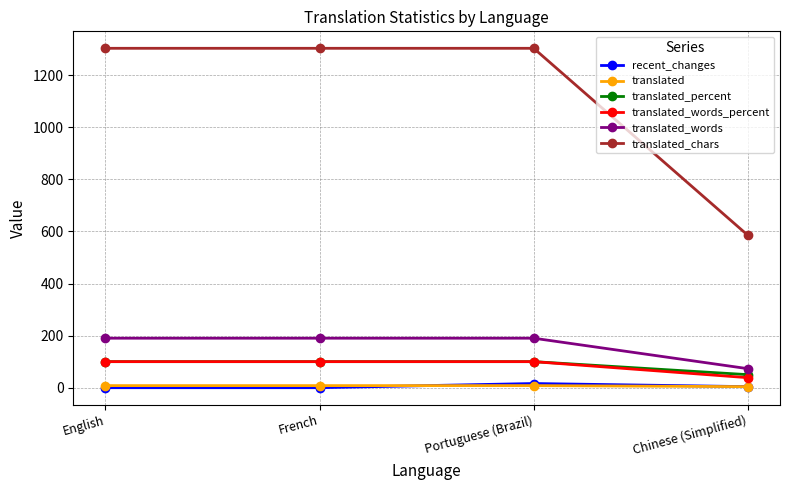

What are all the series names shown in the legend?

recent_changes, translated, translated_percent, translated_words_percent, translated_words, translated_chars